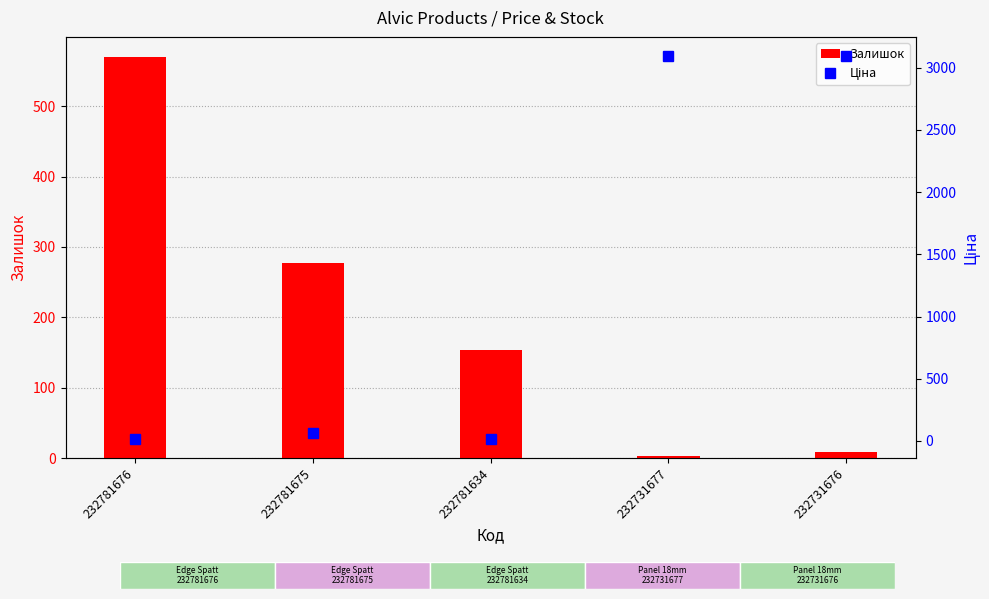

At which category is the sum across all series the highest?

232731676